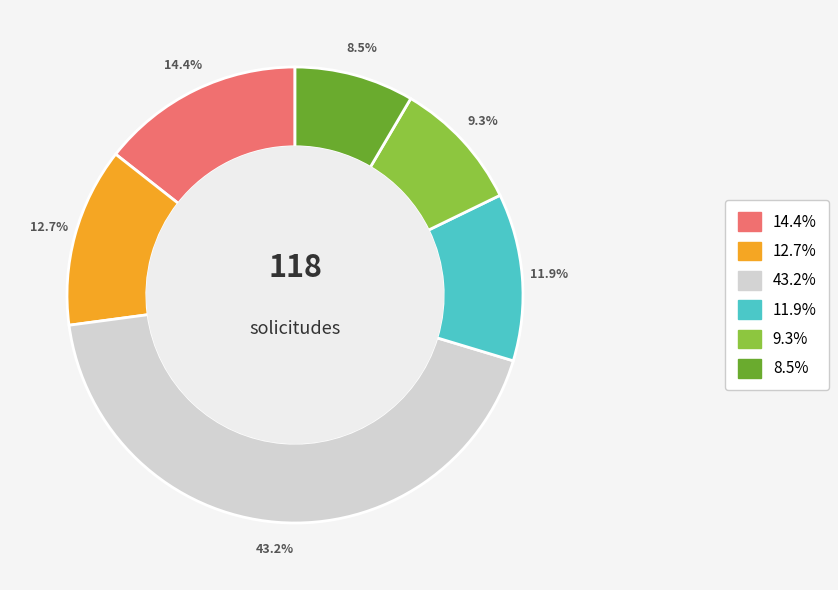

Does any single category account for the majority?

No